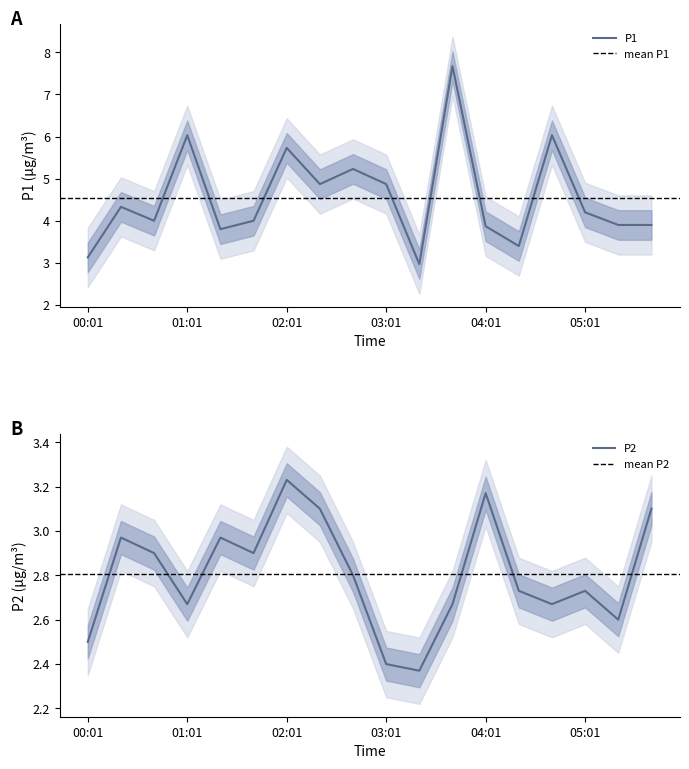

Which series has the largest range (max minus min)?

P1